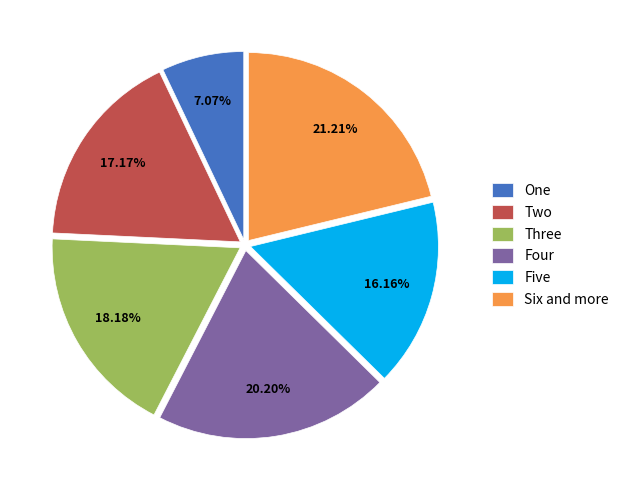

Is the sum of Six and more and Four greater than half?

No